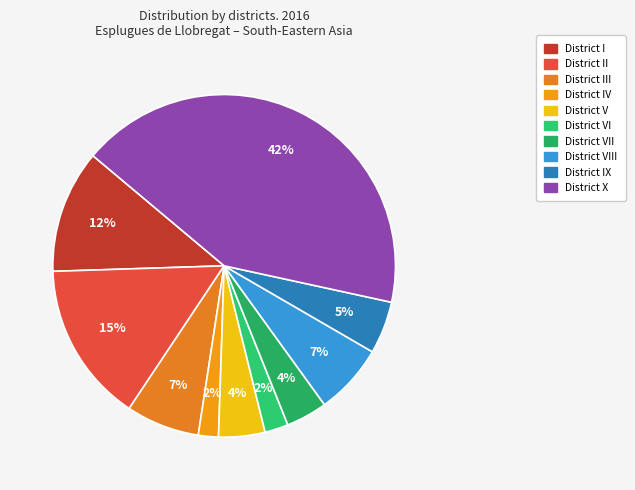

To the nearest percent, what portion does District VIII represent?

7%